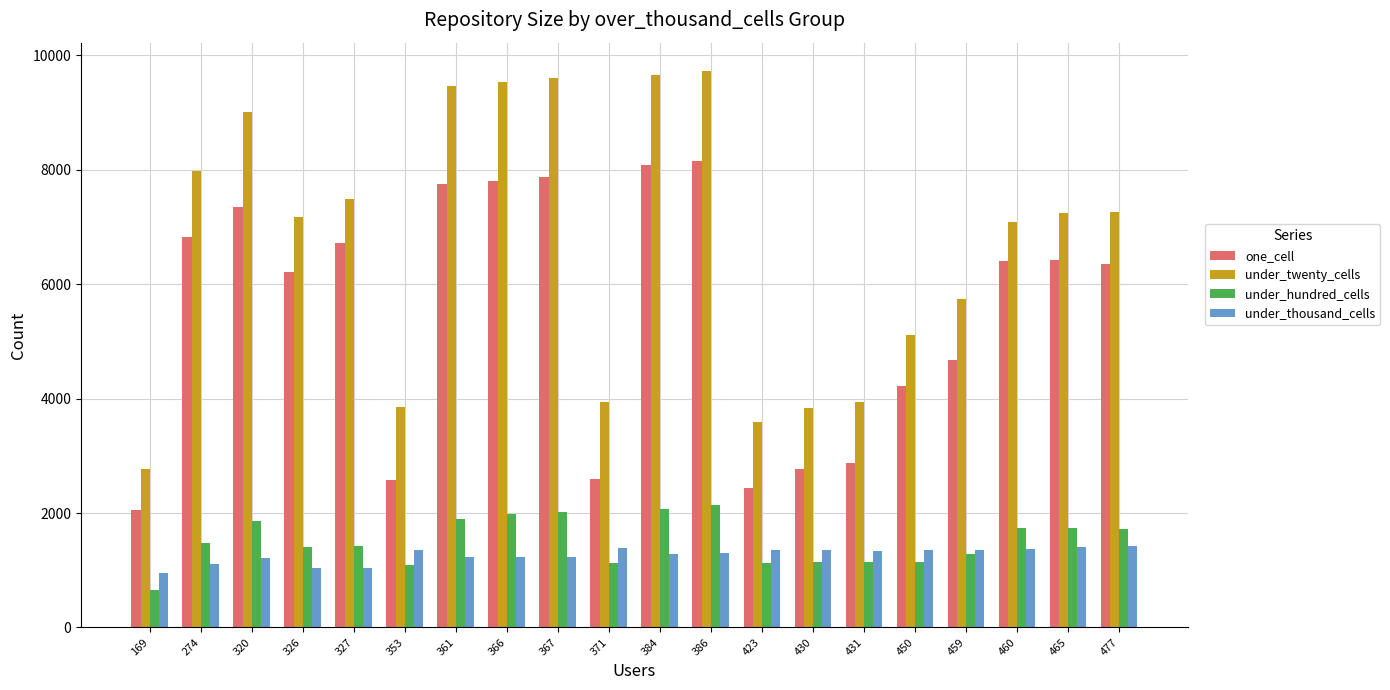

True or false: under_thousand_cells has a value of 1037 at 327.

True